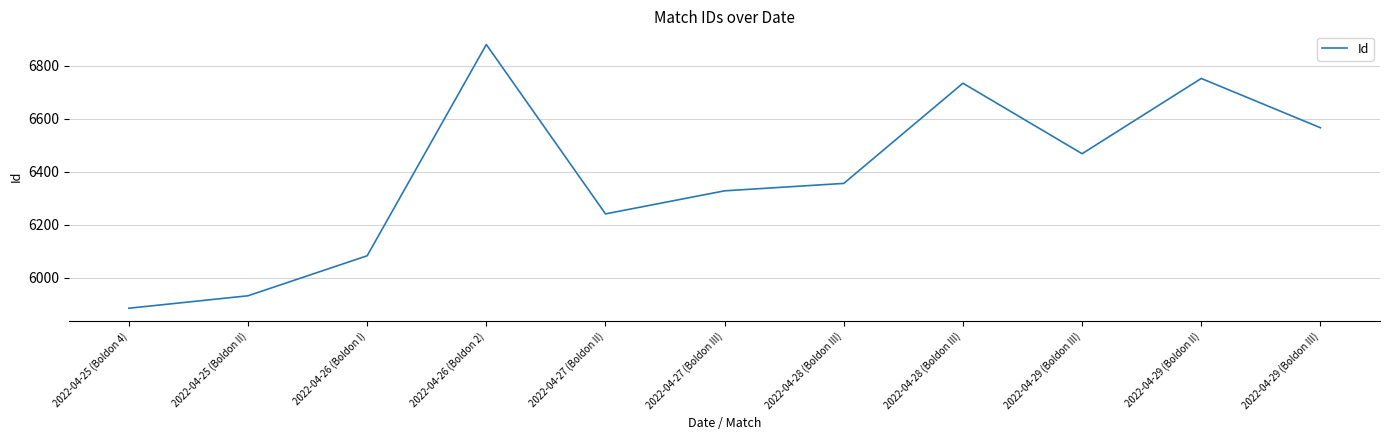

List the labels in order of value, largest first.

2022-04-26 (Boldon 2), 2022-04-29 (Boldon II), 2022-04-28 (Boldon III), 2022-04-29 (Boldon III), 2022-04-29 (Boldon III), 2022-04-28 (Boldon III), 2022-04-27 (Boldon III), 2022-04-27 (Boldon II), 2022-04-26 (Boldon I), 2022-04-25 (Boldon II), 2022-04-25 (Boldon 4)